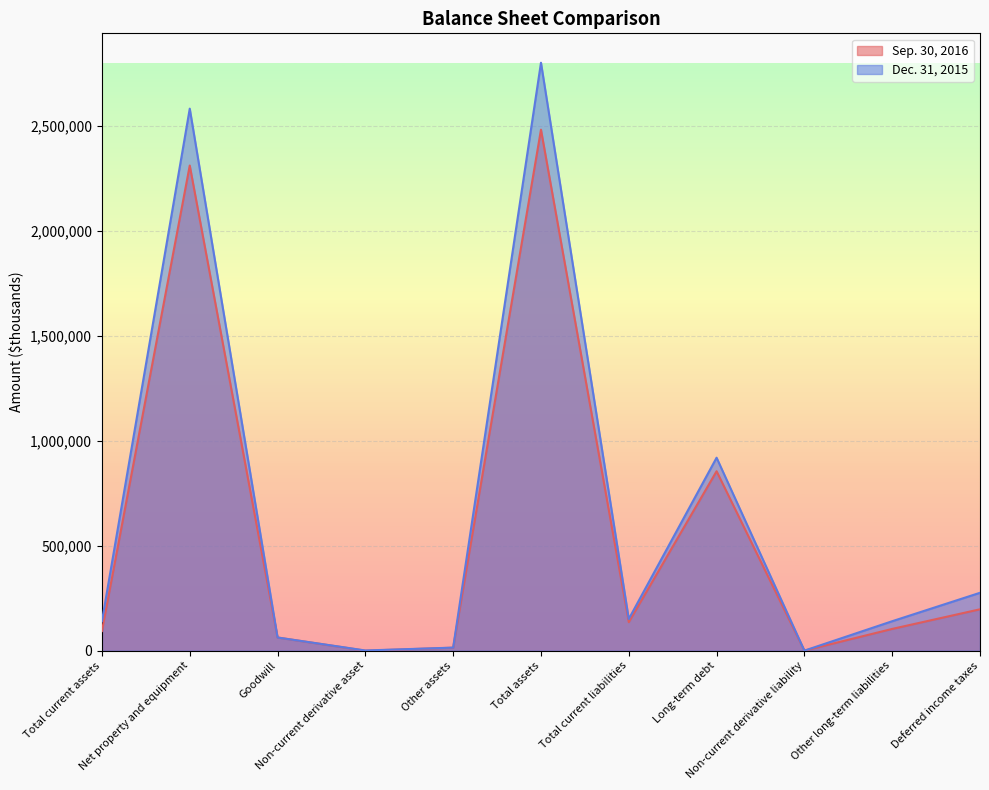

Rank the series at Other long-term liabilities from lowest to highest value.

Sep. 30, 2016, Dec. 31, 2015